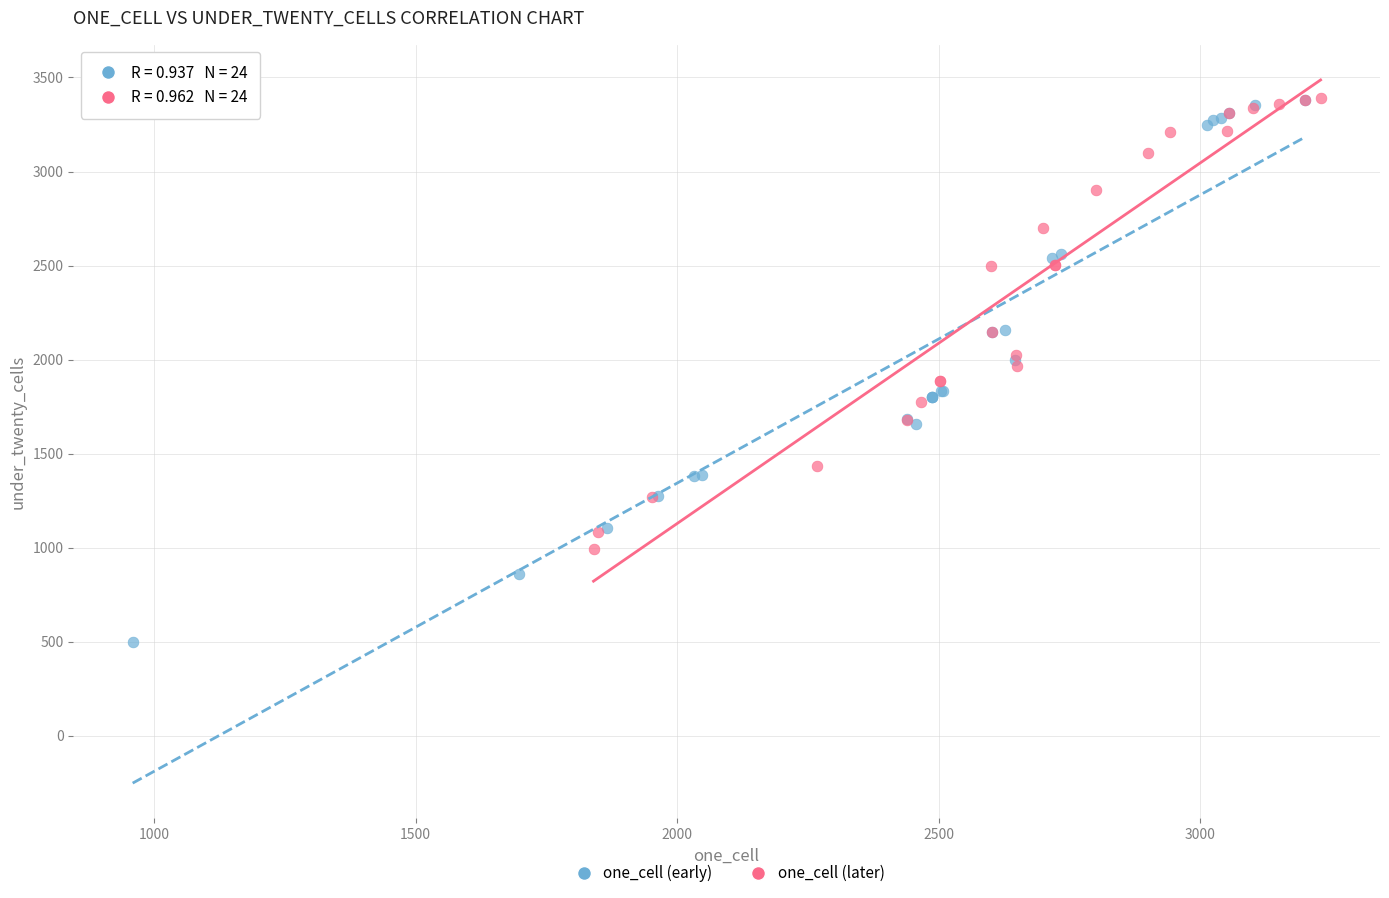

Which series reaches the minimum Y coordinate?

one_cell (early)